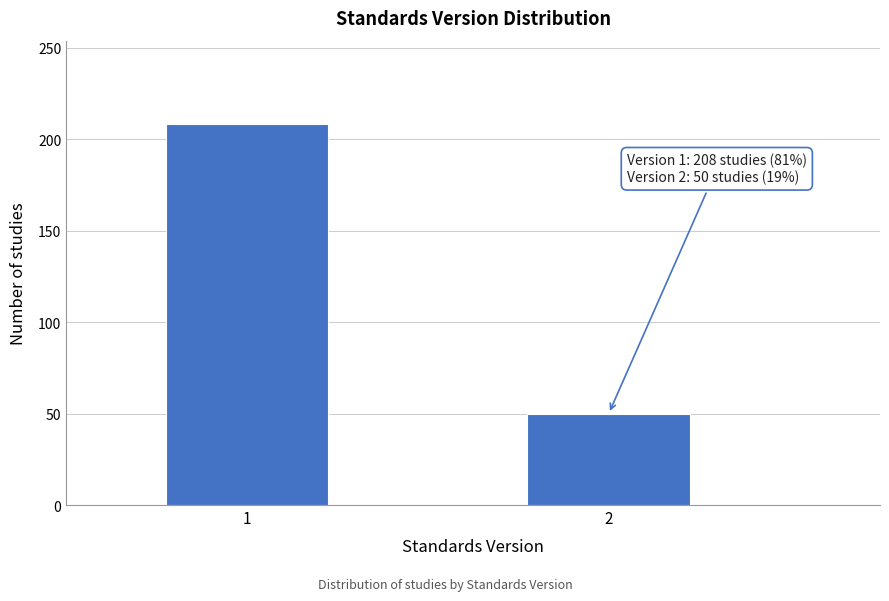

Reading left to right, list all the values displayed in this chart.

1=208	2=50